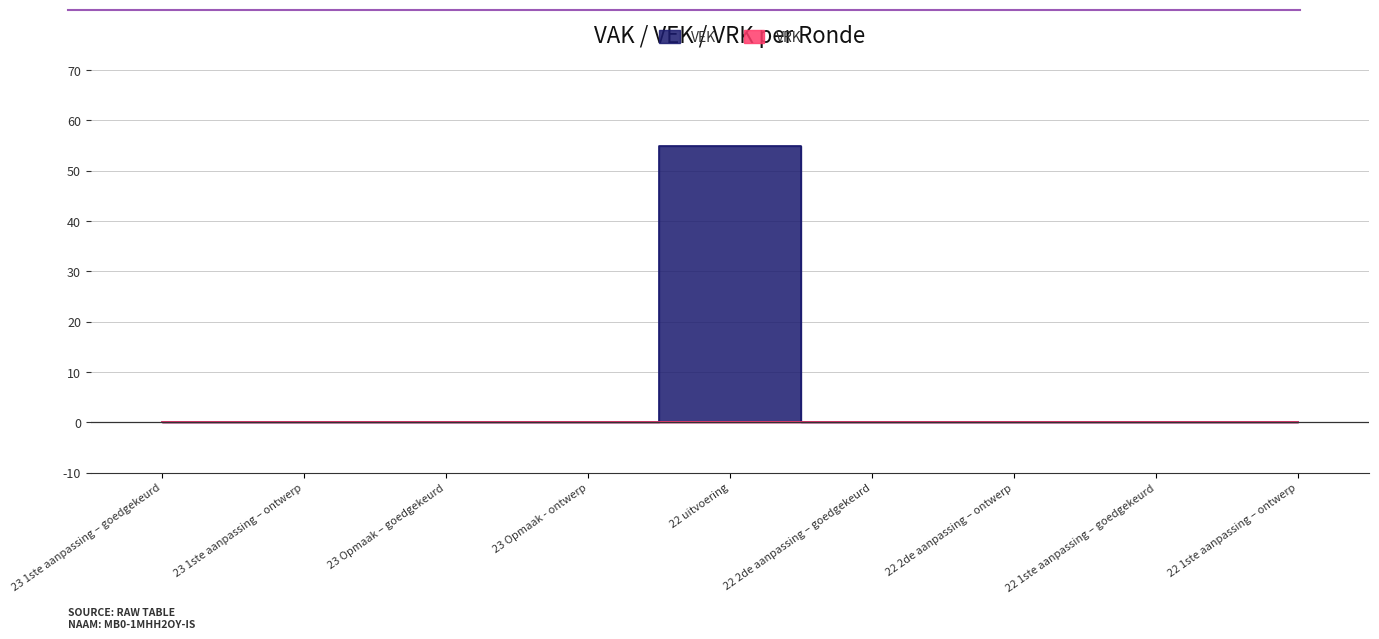

List the labels in order of value, smallest first.

23 1ste aanpassing – goedgekeurd, 23 1ste aanpassing – ontwerp, 23 Opmaak – goedgekeurd, 23 Opmaak - ontwerp, 22 2de aanpassing – goedgekeurd, 22 2de aanpassing – ontwerp, 22 1ste aanpassing – goedgekeurd, 22 1ste aanpassing – ontwerp, 22 uitvoering